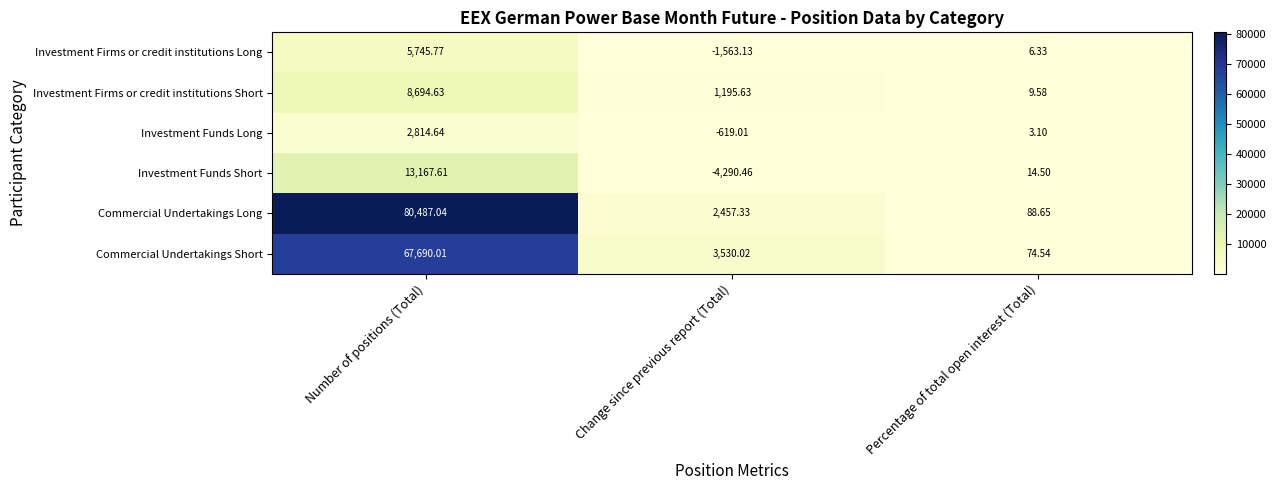

What is the spread (max minus min) of values at Number of positions (Total)?

77672.4